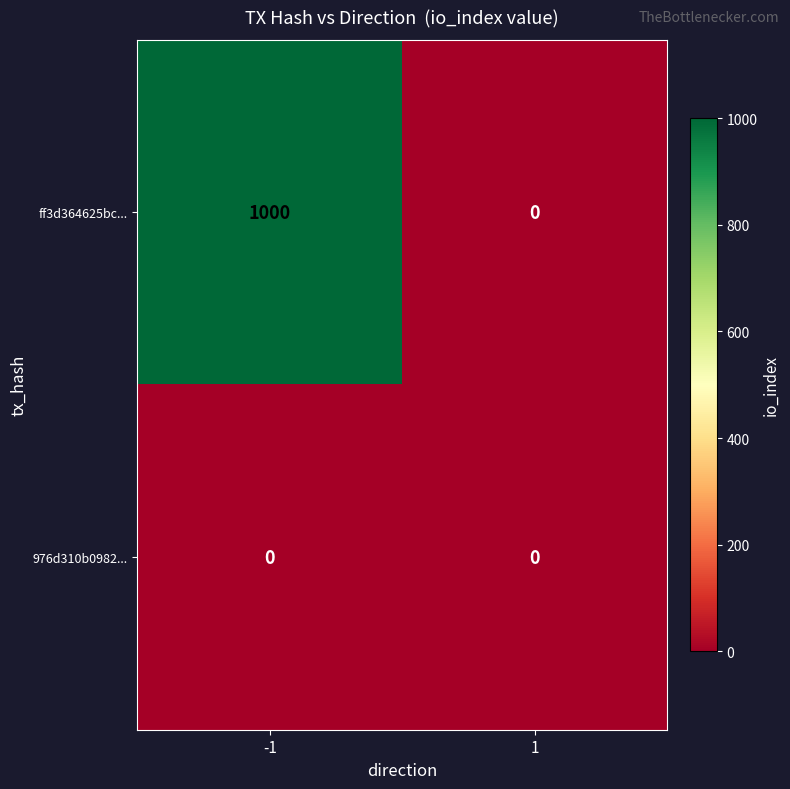

What is the spread (max minus min) of values at -1?

1000